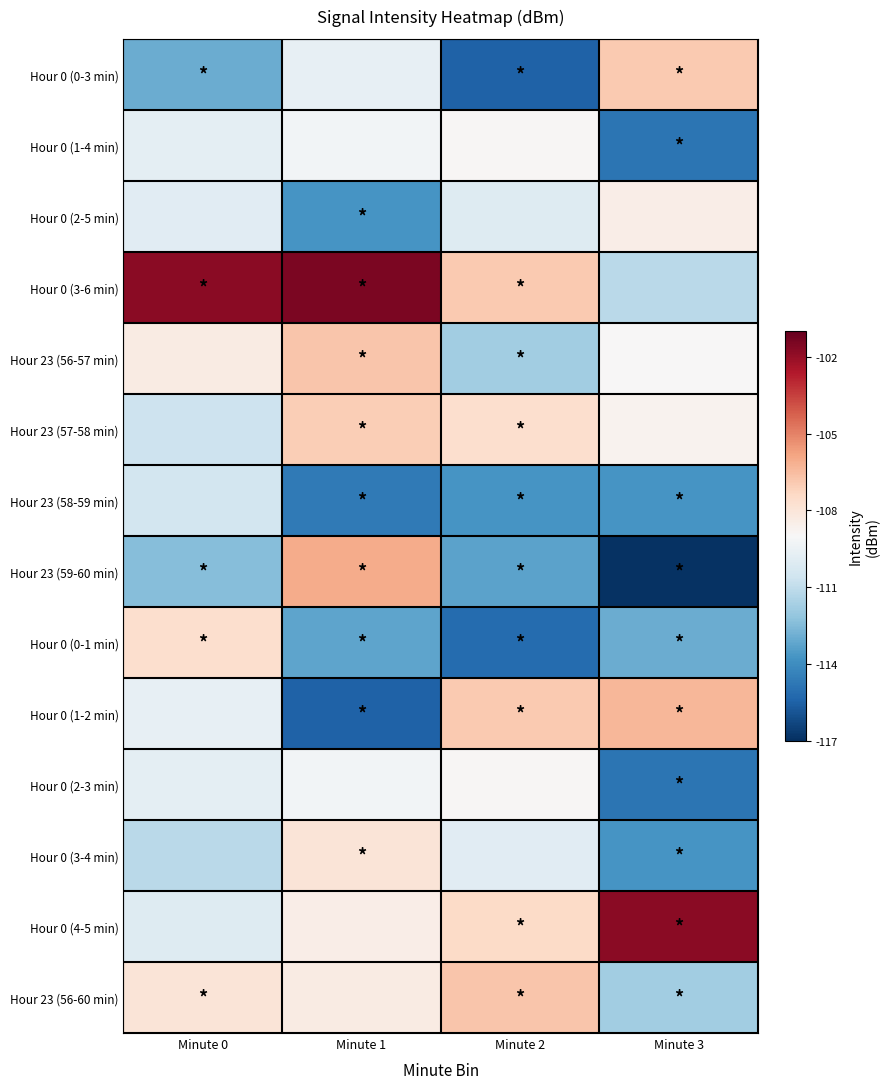

Between Minute 1 and Minute 2, which series saw the biggest shift?

Hour 0 (1-2 min)